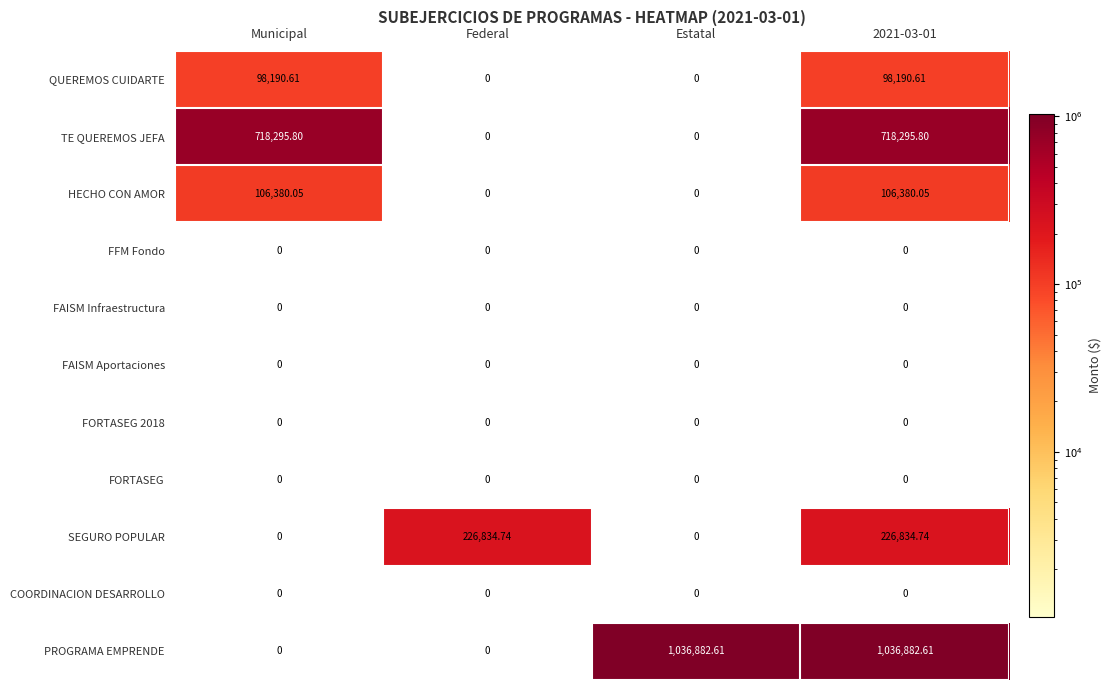

At which label does HECHO CON AMOR first exceed 106380?

Municipal